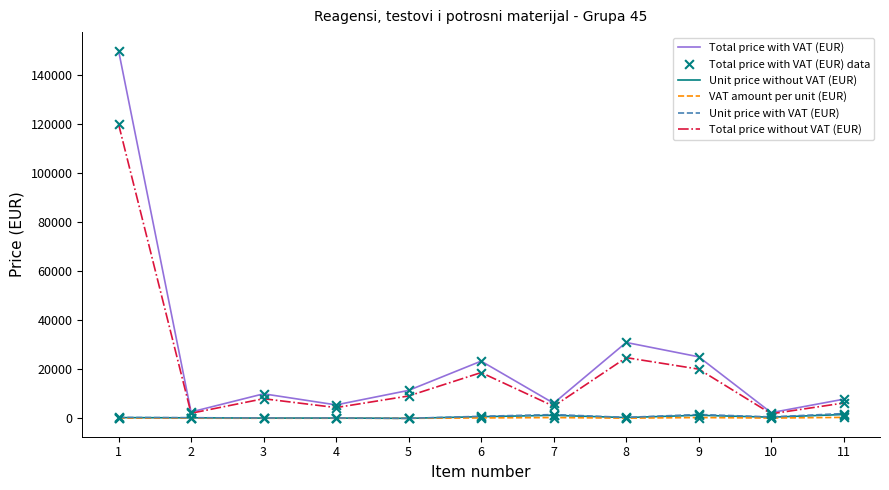

Which series has the largest range (max minus min)?

Total price with VAT (EUR)